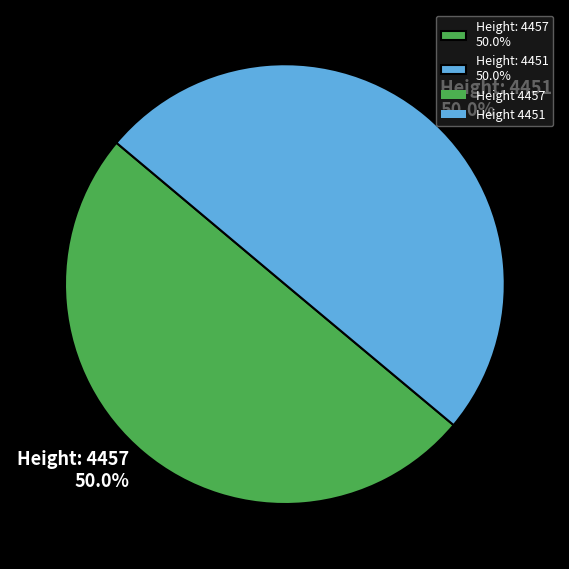

How many slices are in this pie chart?

2